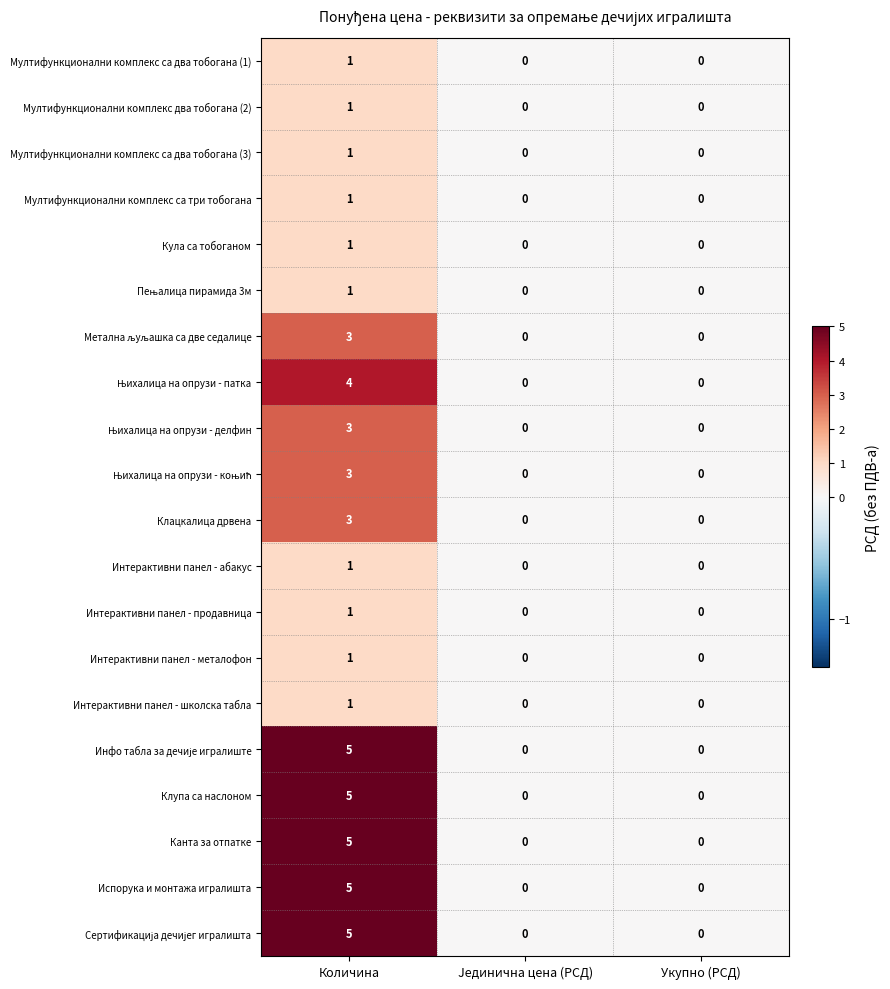

Count the Мултифункционални комплекс са два тобогана (3) values in the range 0 to 1.

3